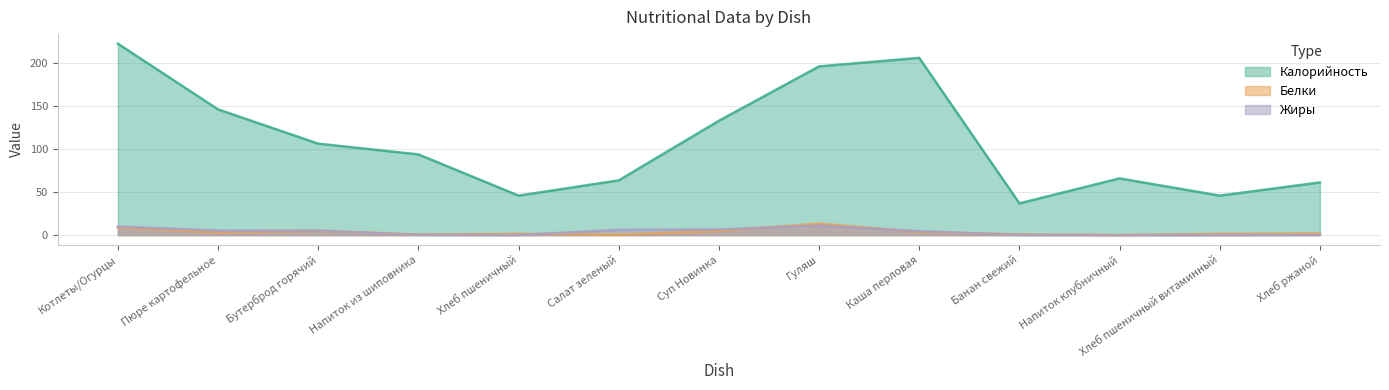

What value does the Калорийность series have at Бутерброд горячий?

106.3